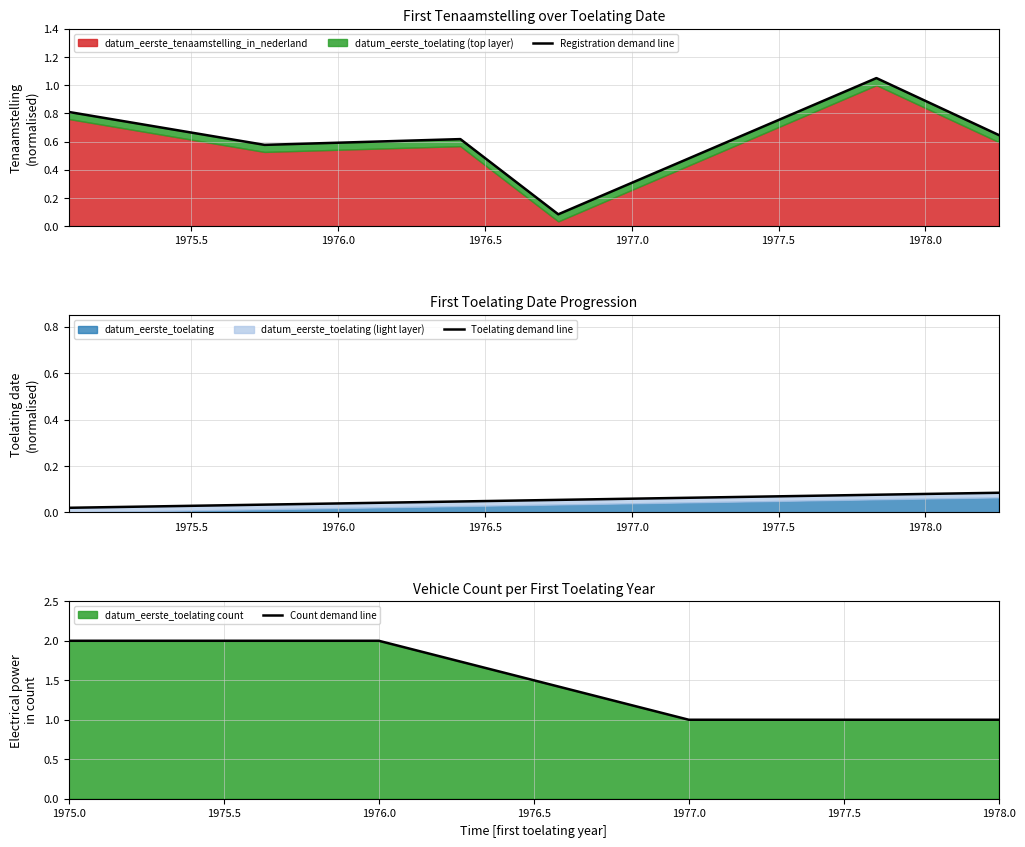

What is the difference between the second highest and minimum values?

0.7